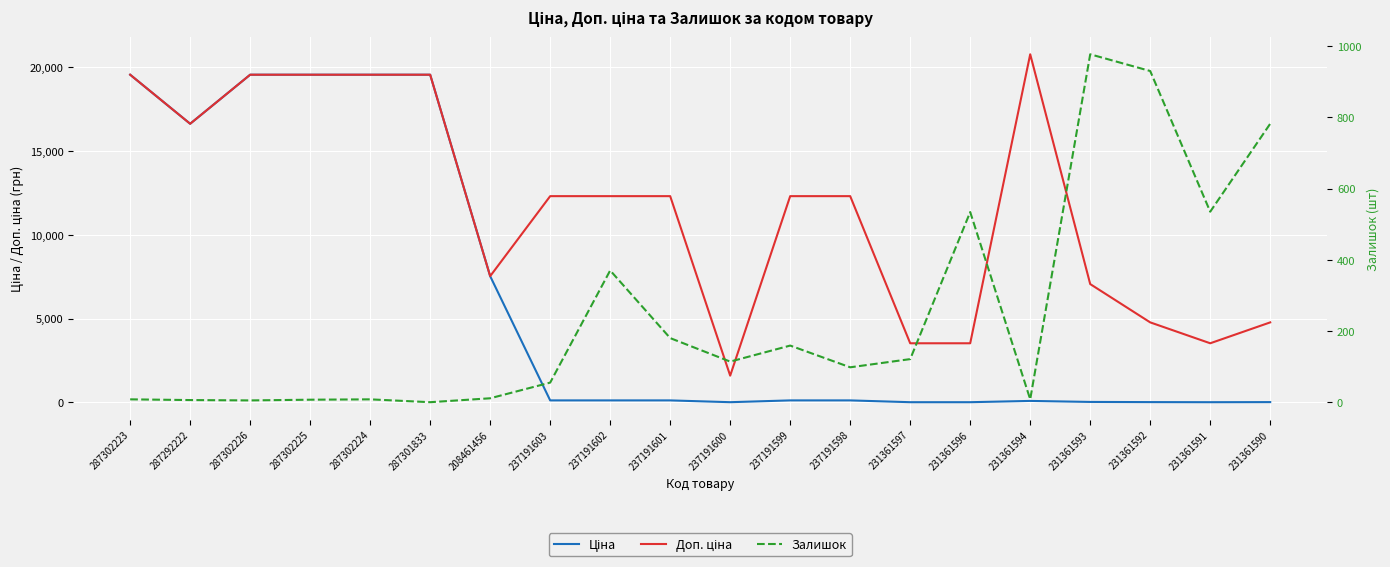

Which series changed the most between 287302226 and 231361597?

Ціна